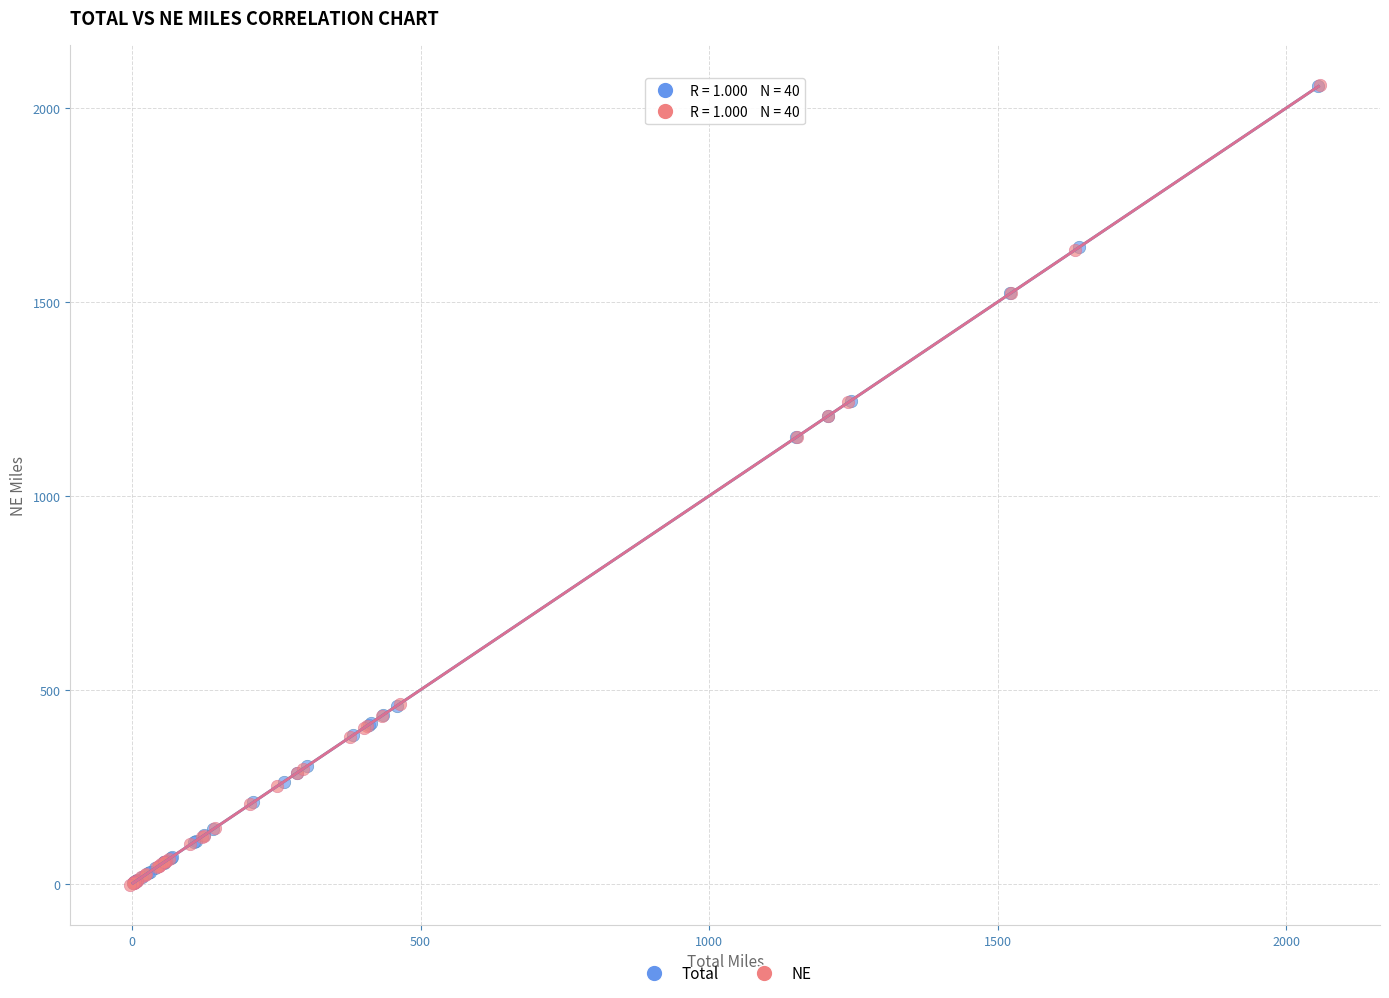

Which series has the largest Y range (max minus min)?

NE